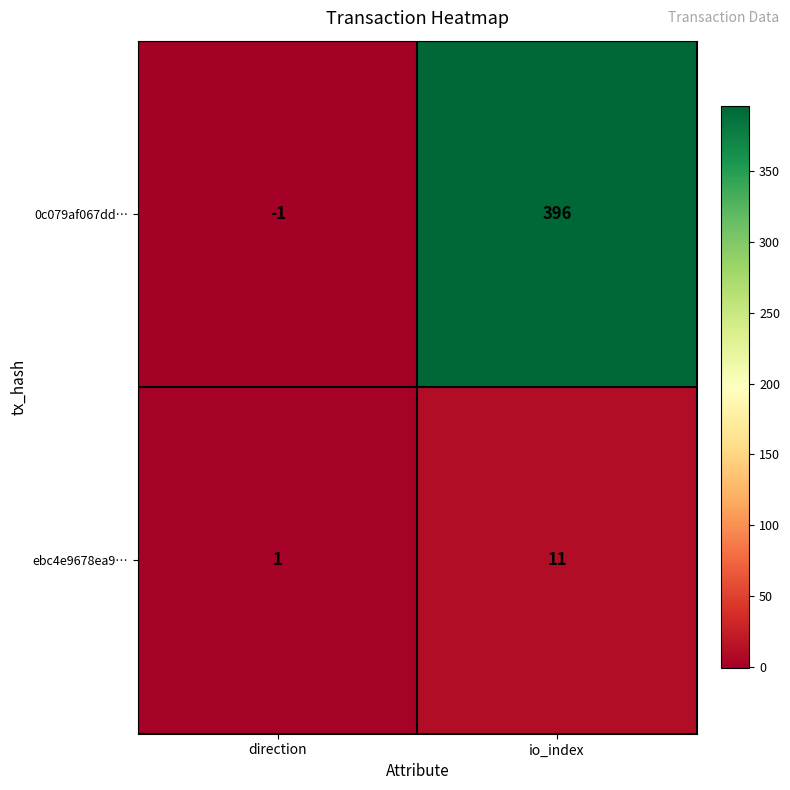

Rank the series at direction from lowest to highest value.

0c079af067dd…, ebc4e9678ea9…